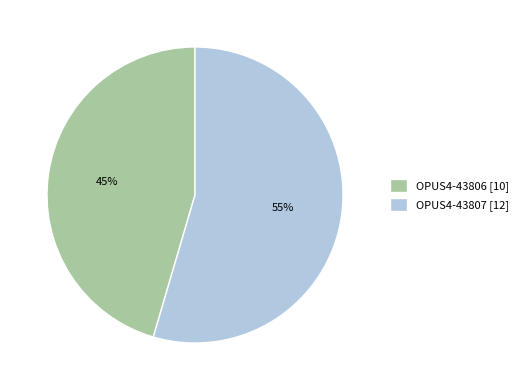

Is there any slice that represents more than half of the pie?

Yes